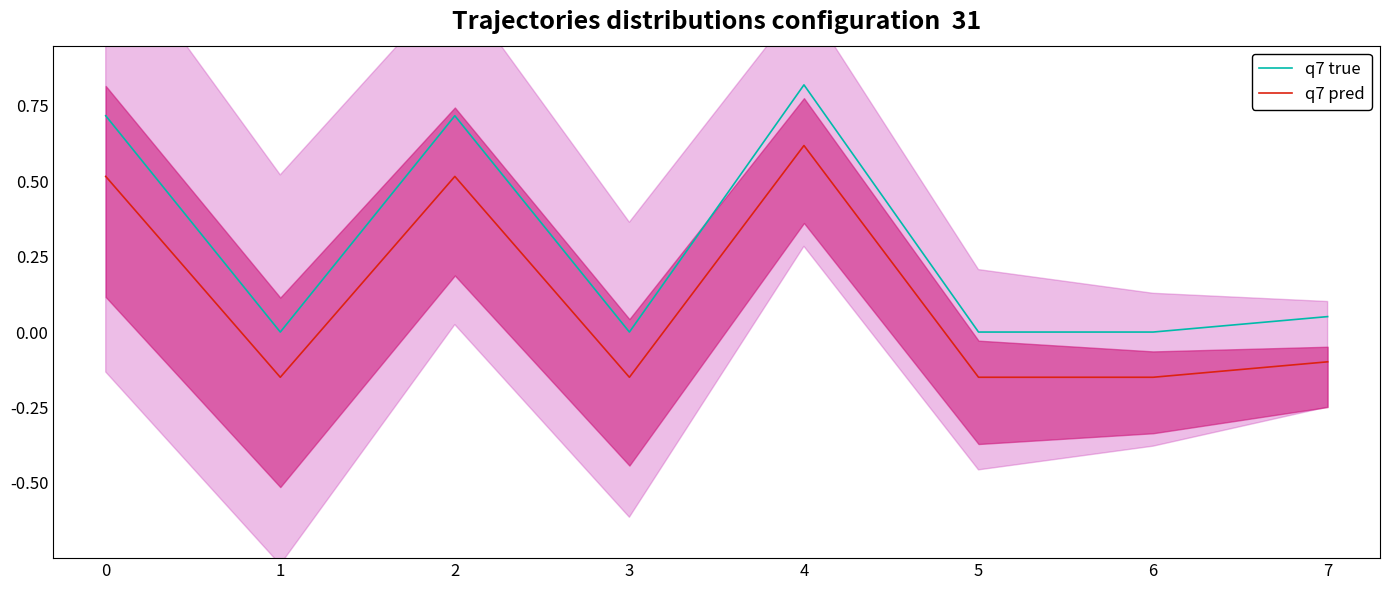

What is the value of the q7 pred point at the 7th from the left?

-0.1